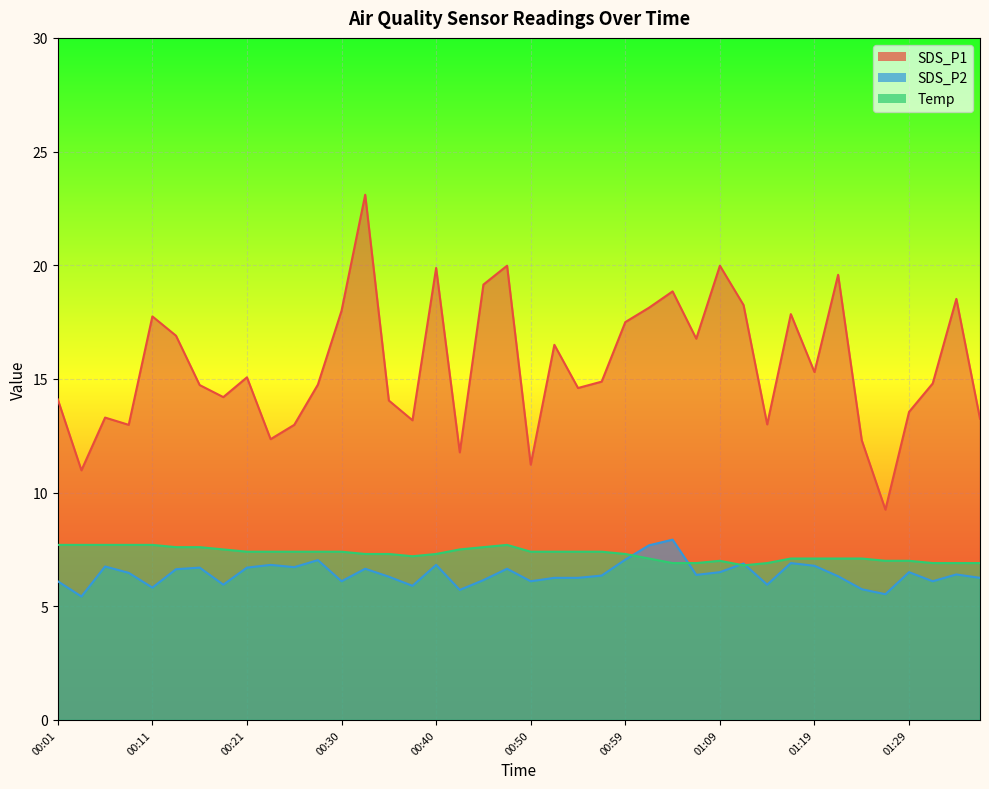

Between 01:14 and 01:07, which is larger?

01:07